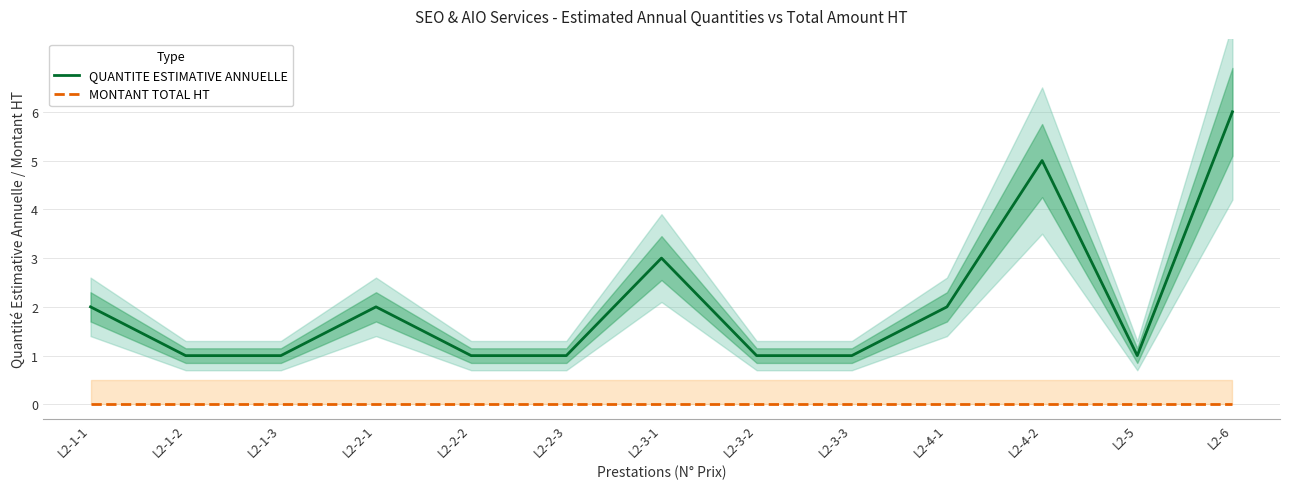

At which label does MONTANT TOTAL HT reach its minimum?

L2-1-1